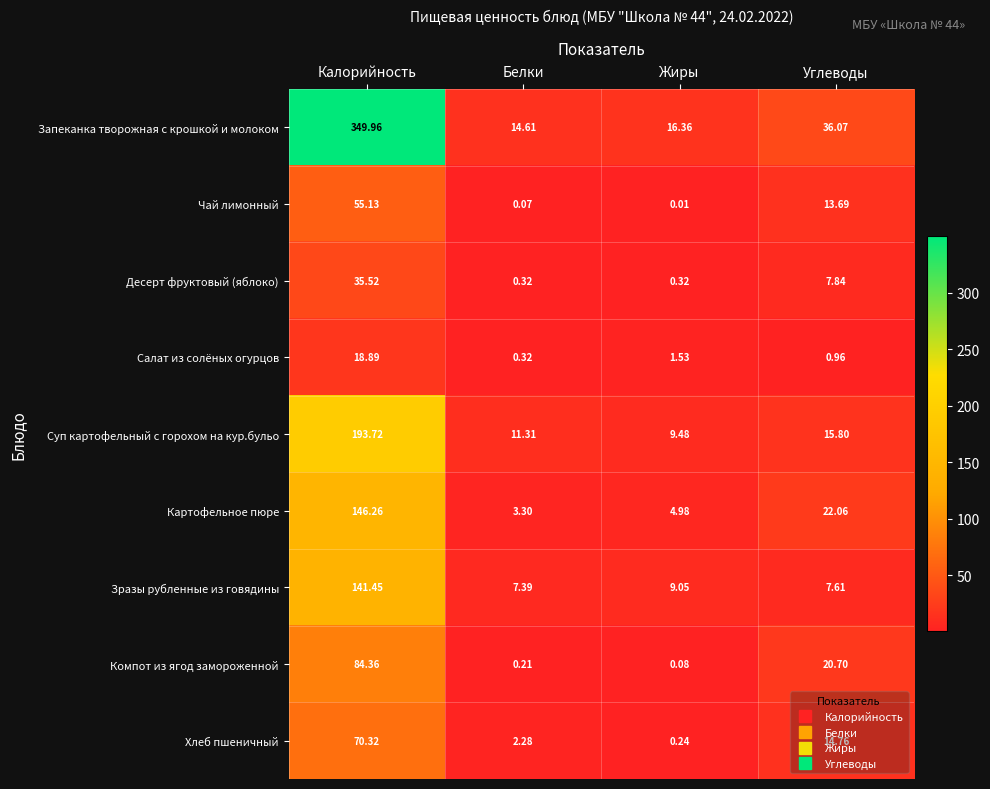

Where is Хлеб пшеничный nearest to the value 35?

Углеводы